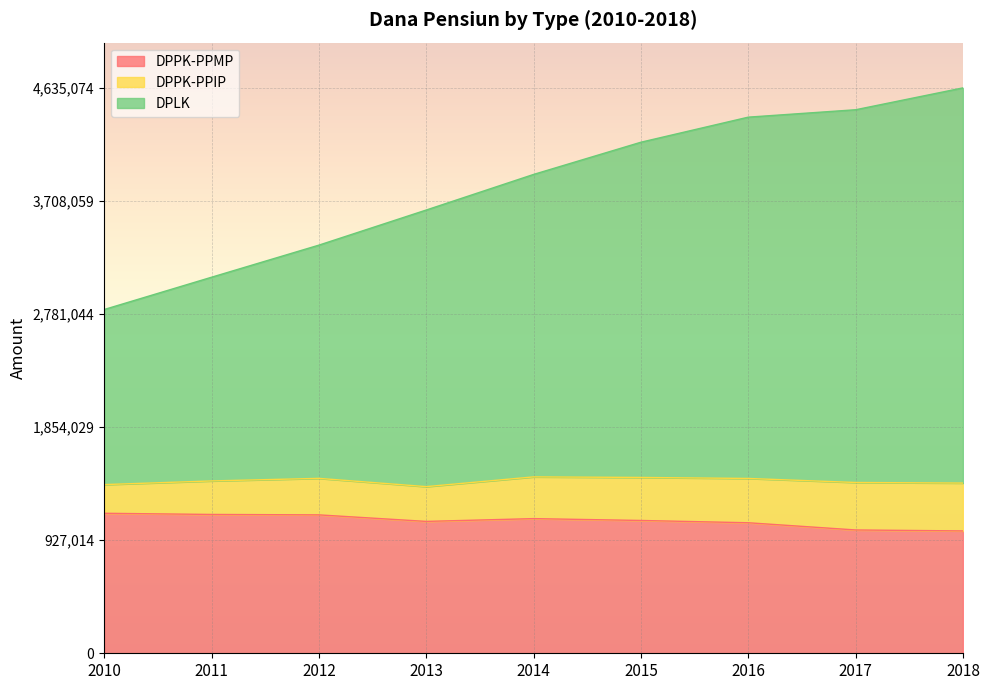

True or false: DPLK has a value of 879748 at 2016.

False